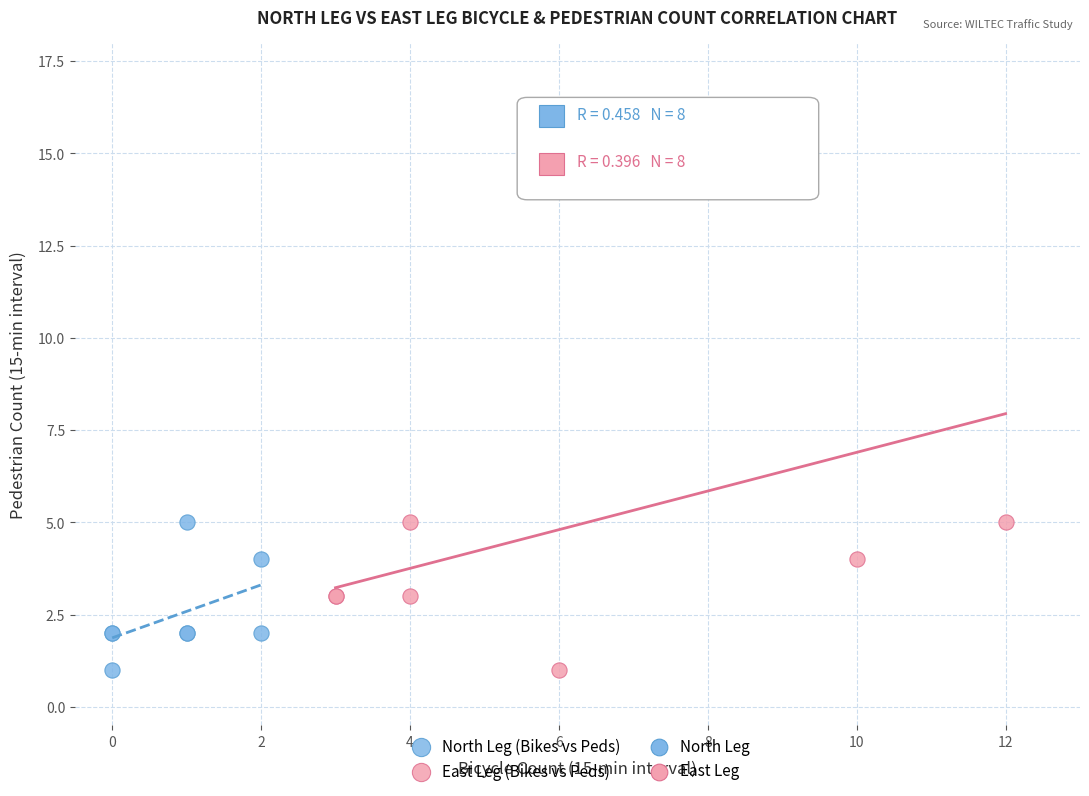

Which series reaches the maximum Y coordinate?

East Leg (Bikes vs Peds)